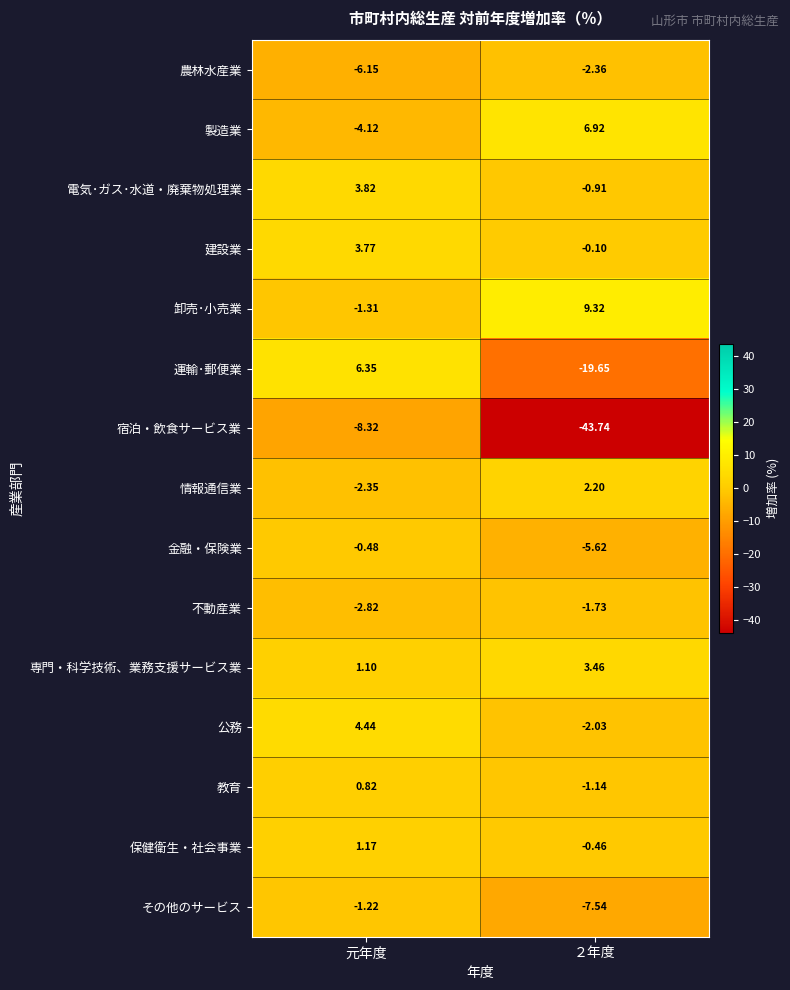

Rank the series at 元年度 from highest to lowest value.

運輸･郵便業, 公務, 電気･ガス･水道・廃棄物処理業, 建設業, 保健衛生・社会事業, 専門・科学技術、業務支援サービス業, 教育, 金融・保険業, その他のサービス, 卸売･小売業, 情報通信業, 不動産業, 製造業, 農林水産業, 宿泊・飲食サービス業